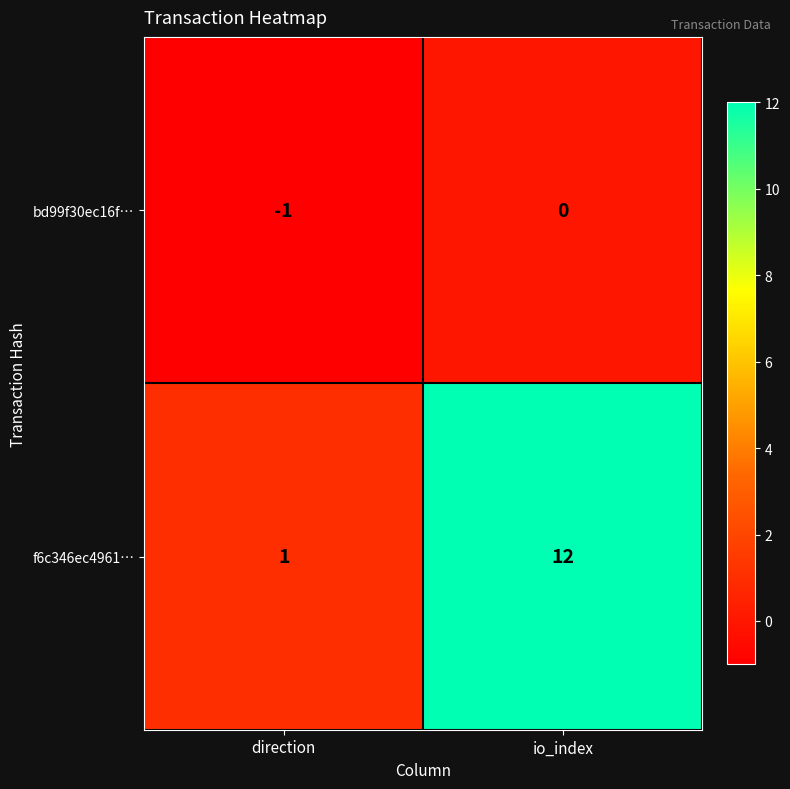

Which series has the largest total across all categories?

f6c346ec4961…